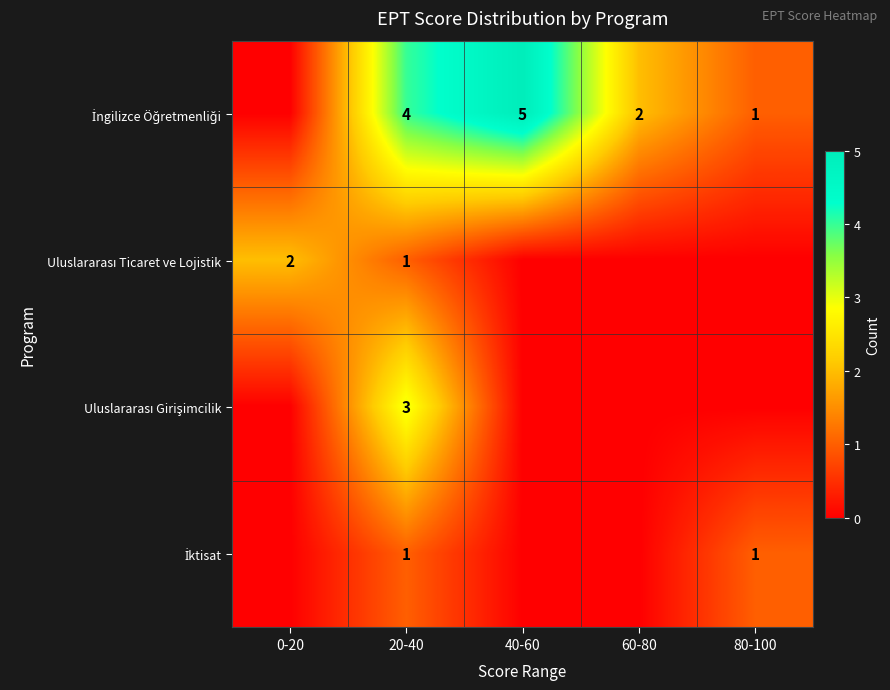

At how many categories does at least one series exceed 3?

2